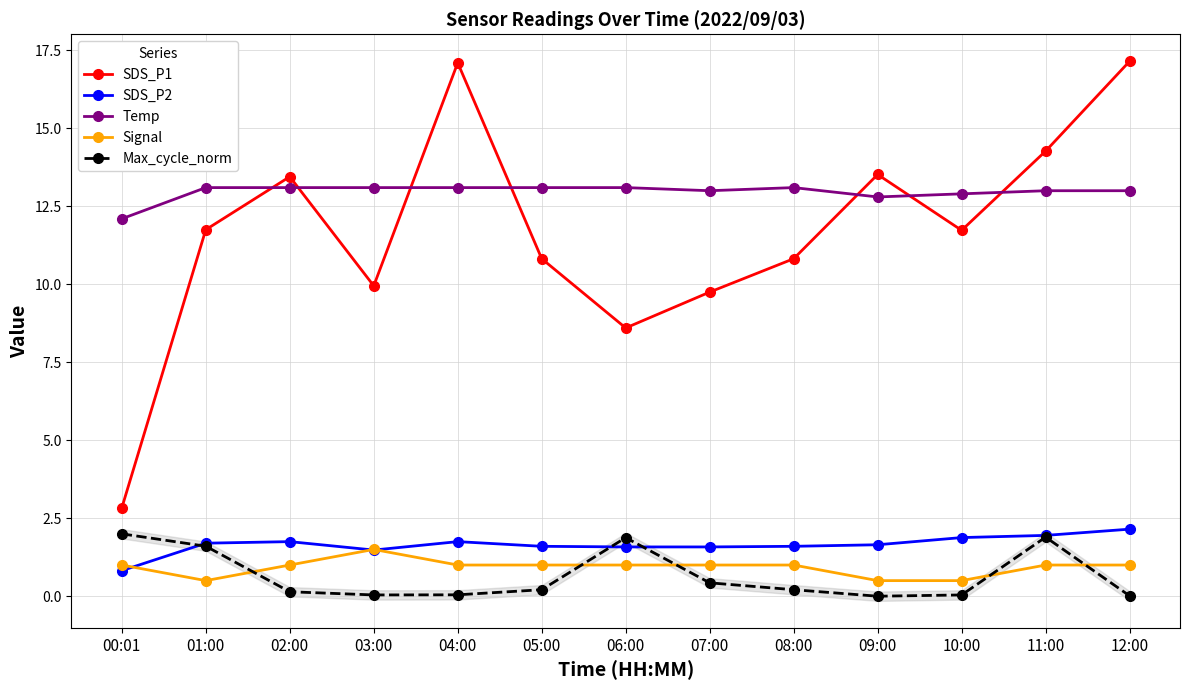

List the labels in order of Signal value, largest first.

03:00, 00:01, 02:00, 04:00, 05:00, 06:00, 07:00, 08:00, 11:00, 12:00, 01:00, 09:00, 10:00